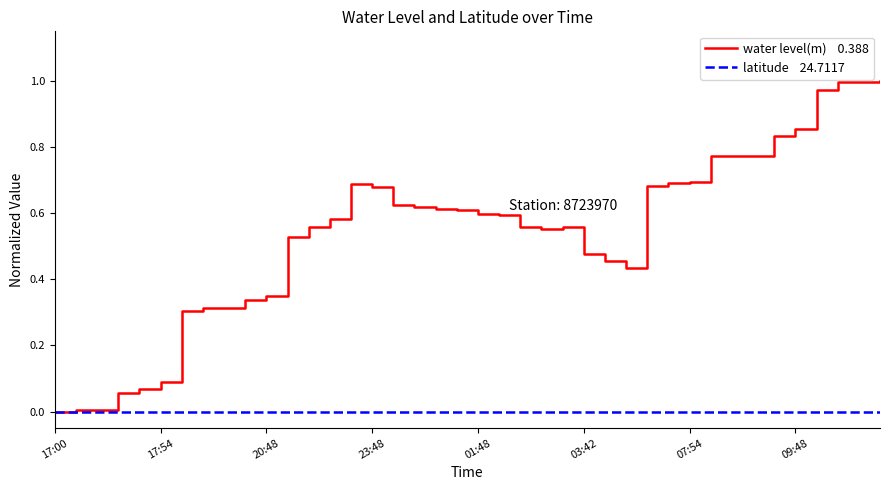

Does the chart display data point markers on the line(s)?

No